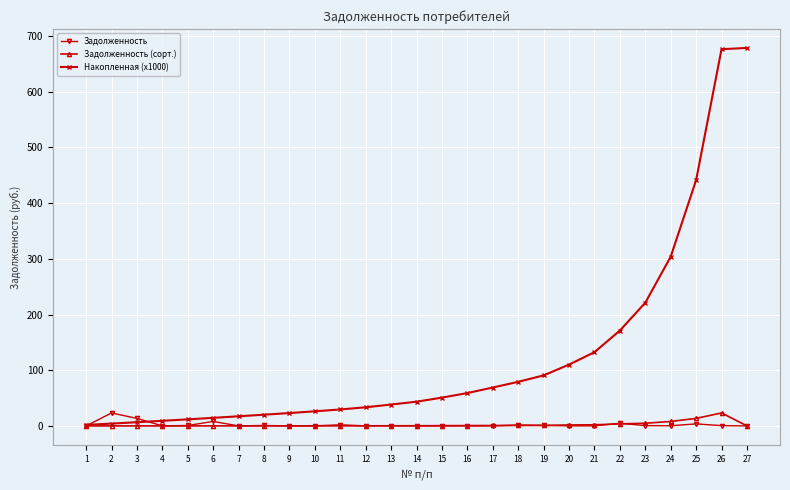

What is the value of the Задолженность (сорт.) point at the 21st from the left?

2.2